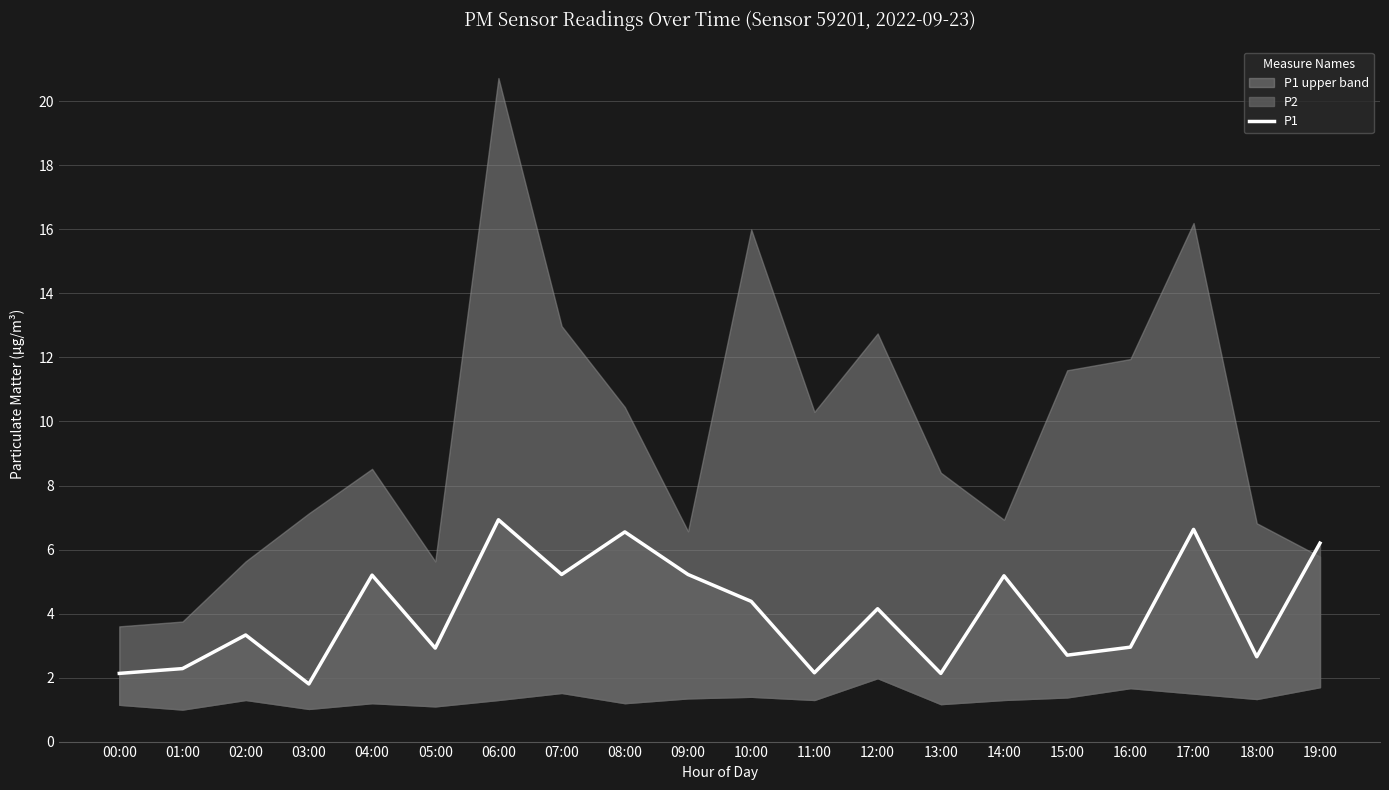

List the labels in order of value, largest first.

06:00, 17:00, 08:00, 19:00, 07:00, 09:00, 04:00, 14:00, 10:00, 12:00, 02:00, 16:00, 05:00, 15:00, 18:00, 01:00, 11:00, 00:00, 13:00, 03:00